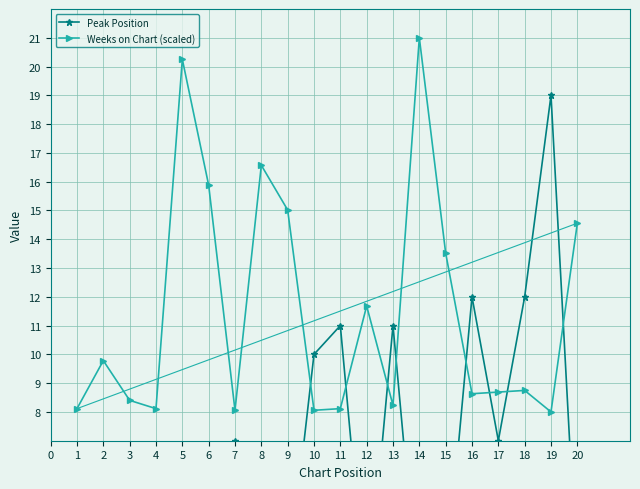

Which series has the largest total across all categories?

Weeks on Chart (scaled)